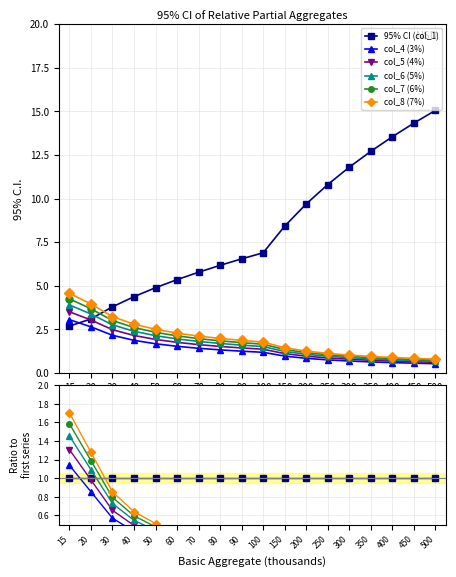

Is the value of col_6 (5%) at 200 greater than the value of col_7 (6%) at 20?

No